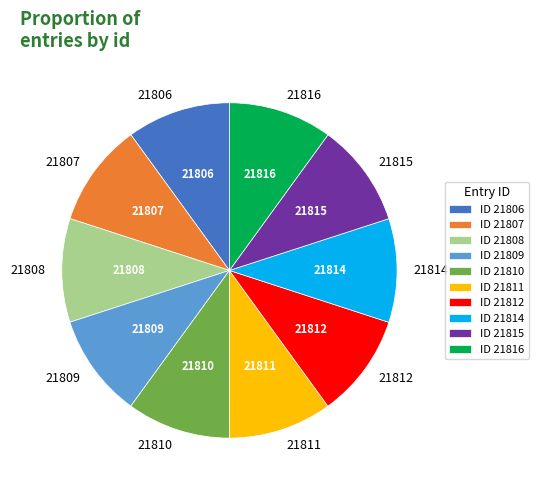

Approximately how many times larger is the value at 21806 compared to 21815?

1.0